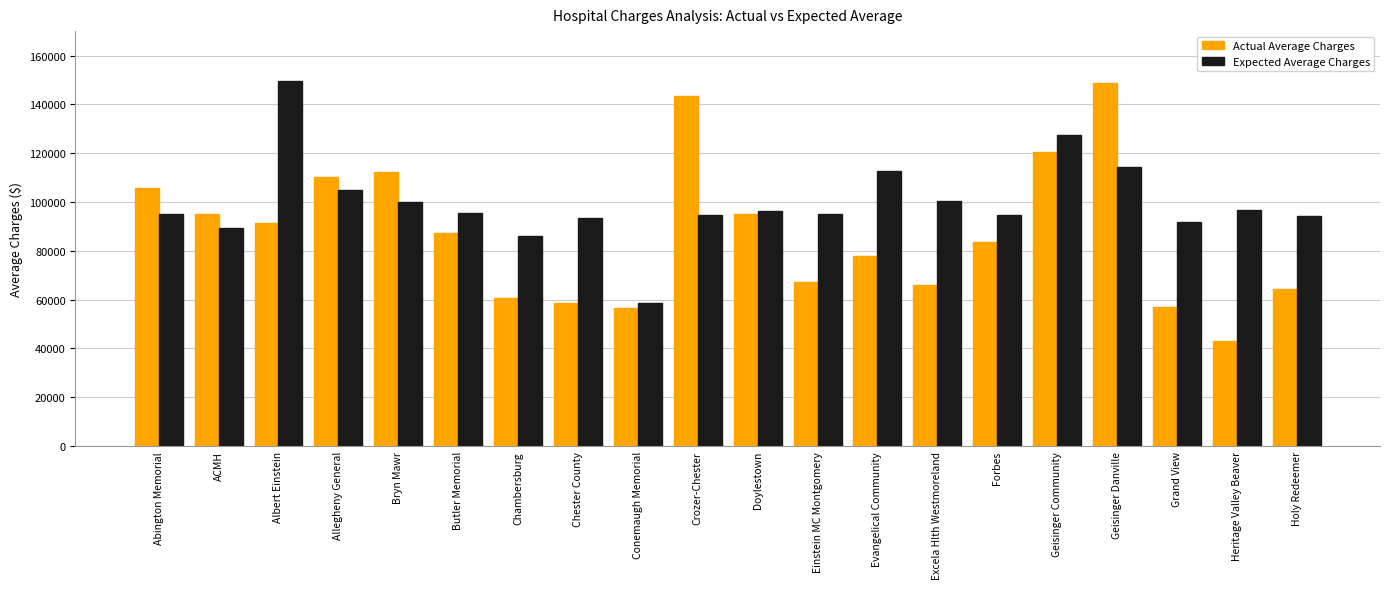

Does the chart contain any negative values?

No